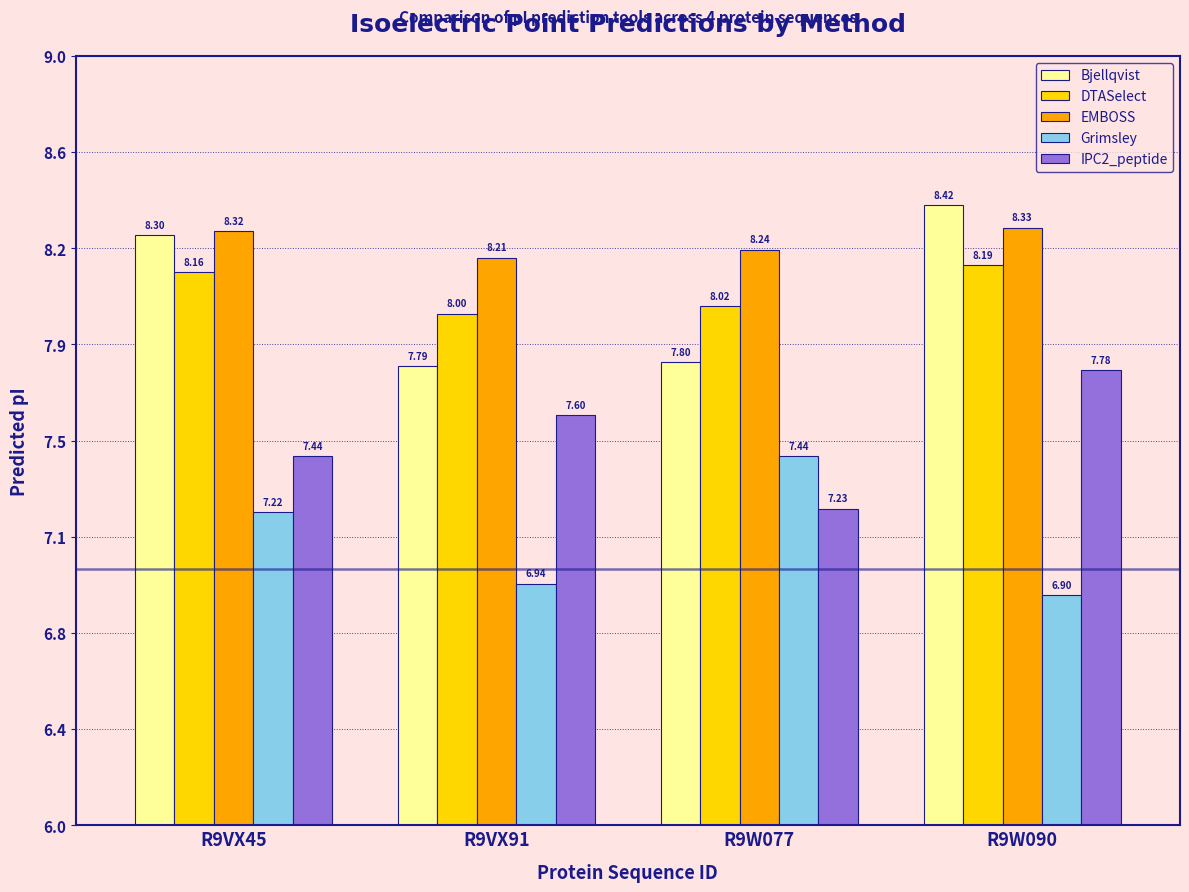

What is the total value across all series at R9VX91?

38.5